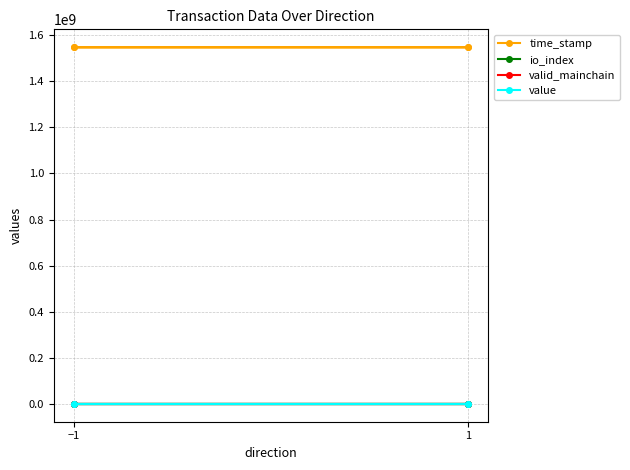

Rank the series at 1 from lowest to highest value.

valid_mainchain, io_index, value, time_stamp